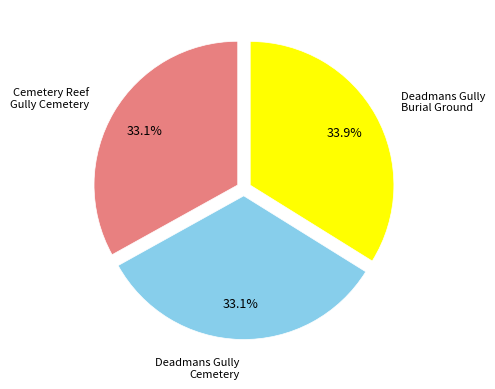

Does any single category account for the majority?

No